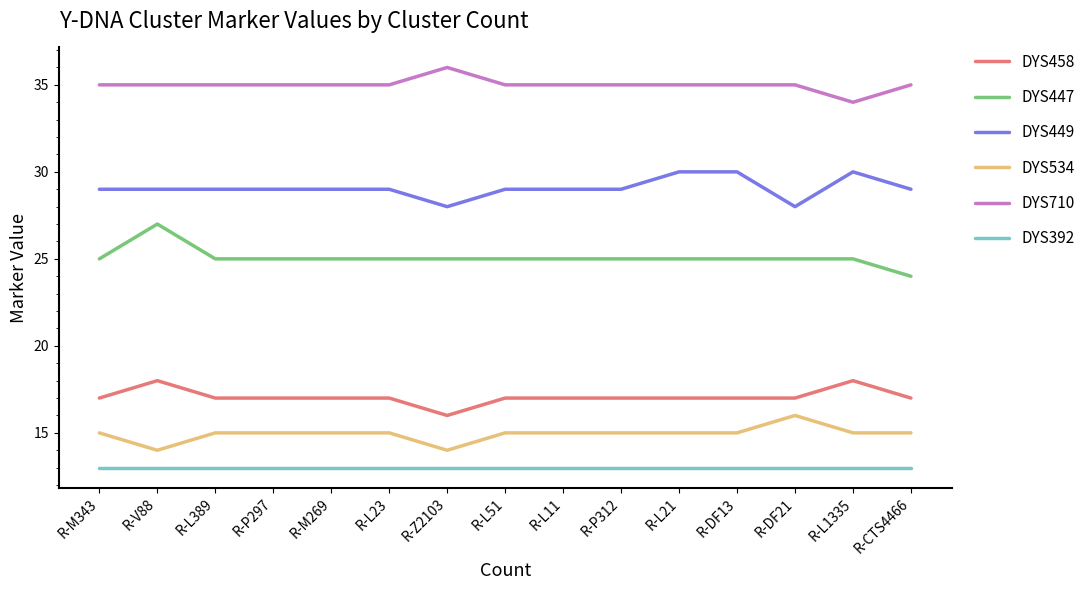

What position from the right is R-CTS4466?

1